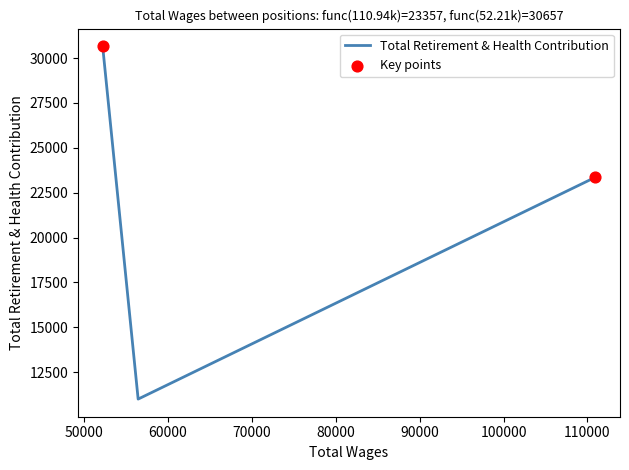

Between 52208.0 and 110945.0, which is larger?

52208.0